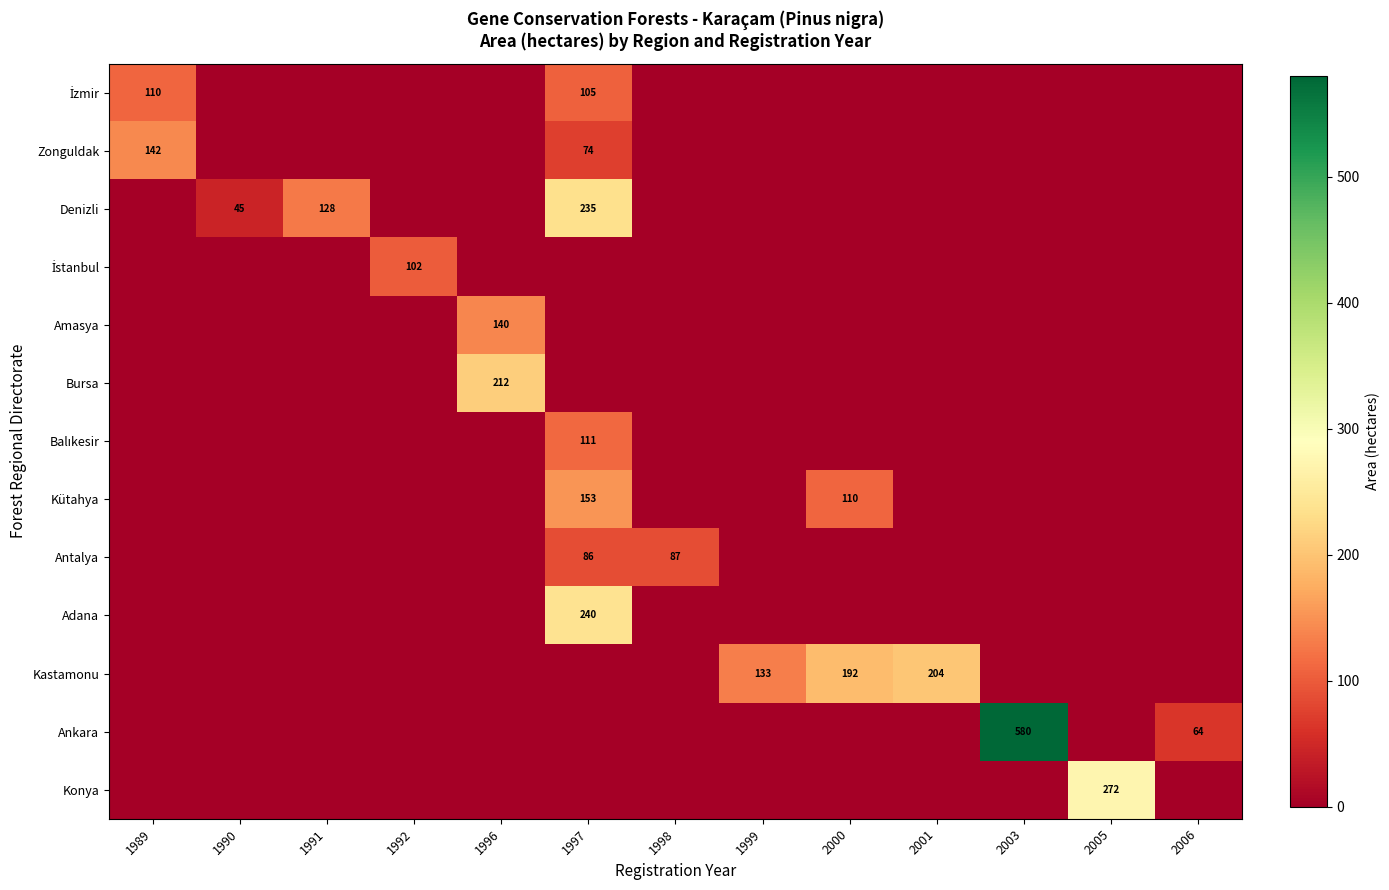

Which category has the lowest value in the Denizli series?

1989